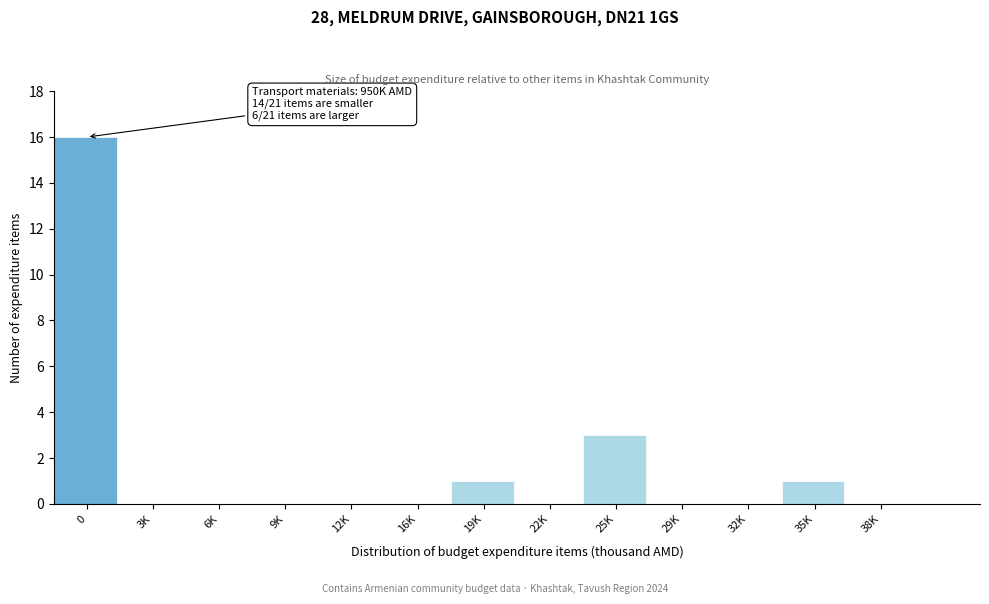

Reading left to right, transcribe all the data shown in this chart.

0=16	3K=0	6K=0	9K=0	12K=0	16K=0	19K=1	22K=0	25K=3	29K=0	32K=0	35K=1	38K=0